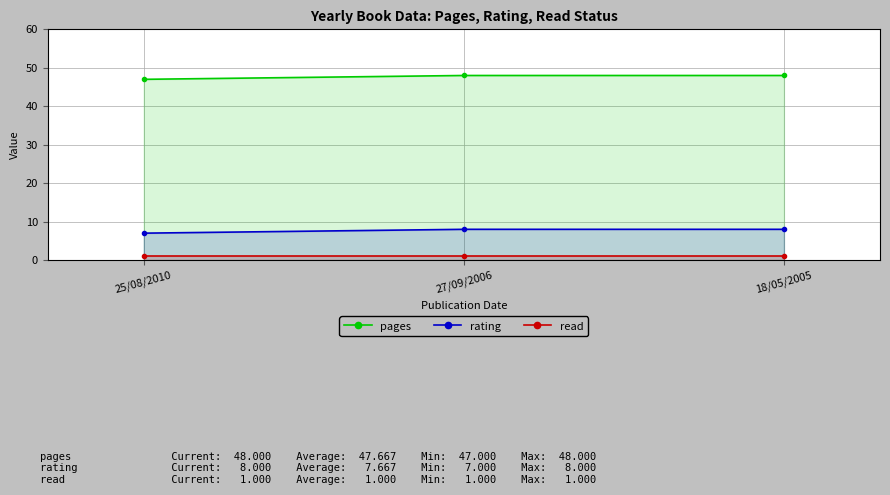

List the labels in order of pages value, largest first.

27/09/2006, 18/05/2005, 25/08/2010